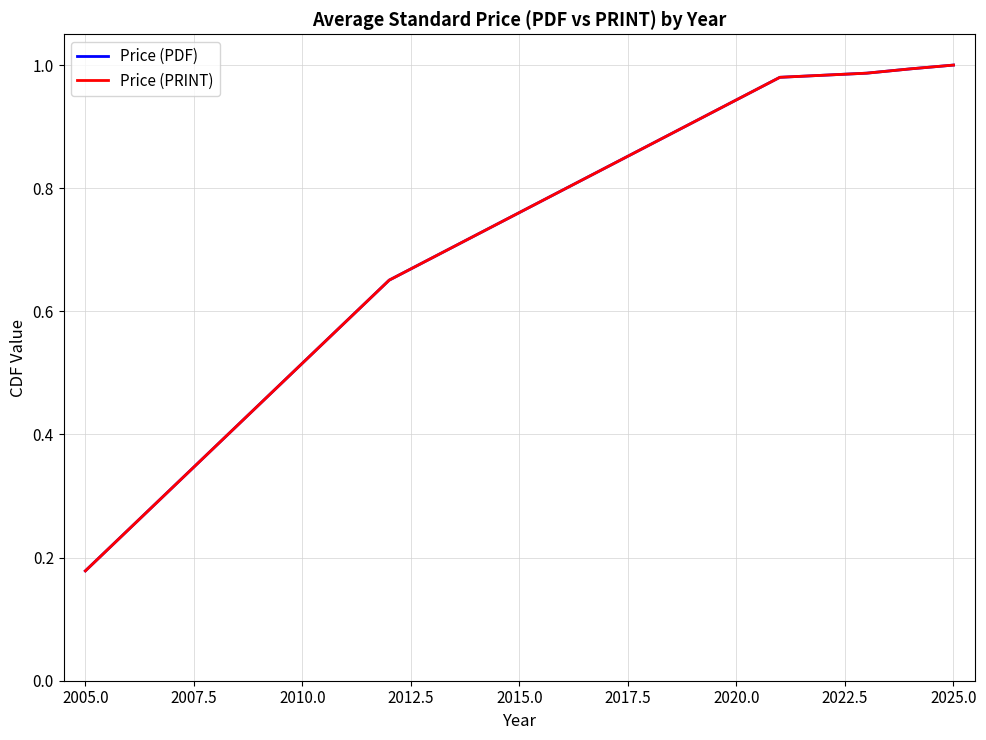

How many lines are shown in the chart?

2